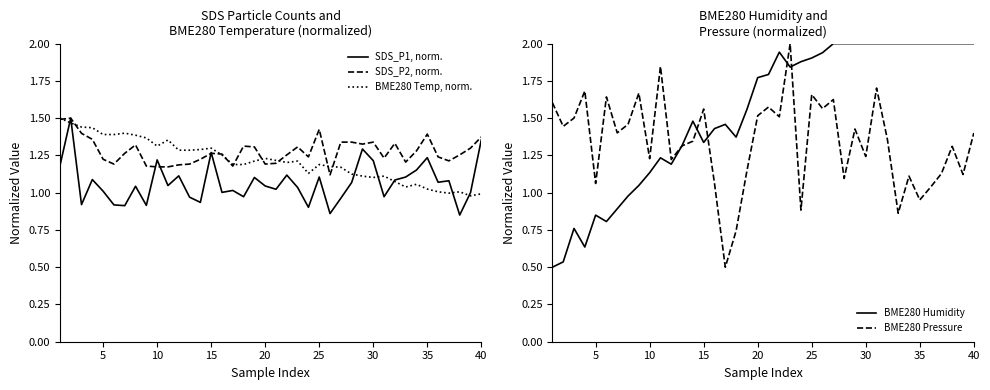

Which series has the largest total across all categories?

BME280 Humidity